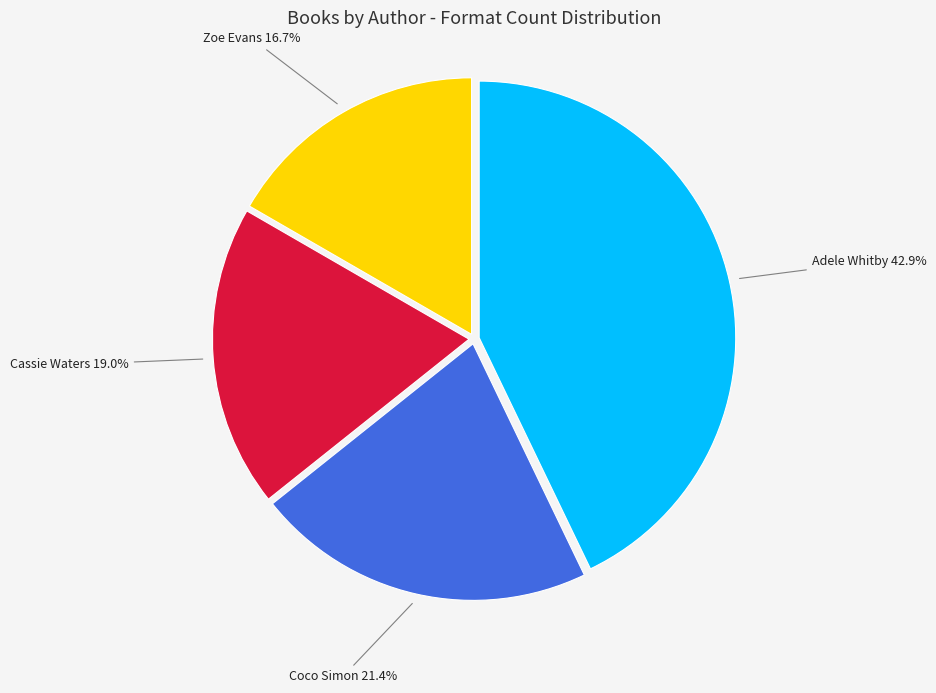

What percentage is NOT represented by Zoe Evans?

83.3%